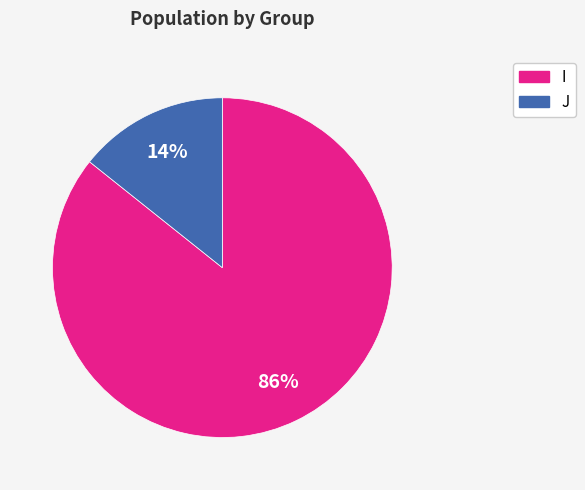

Count the number of slices in the pie.

2